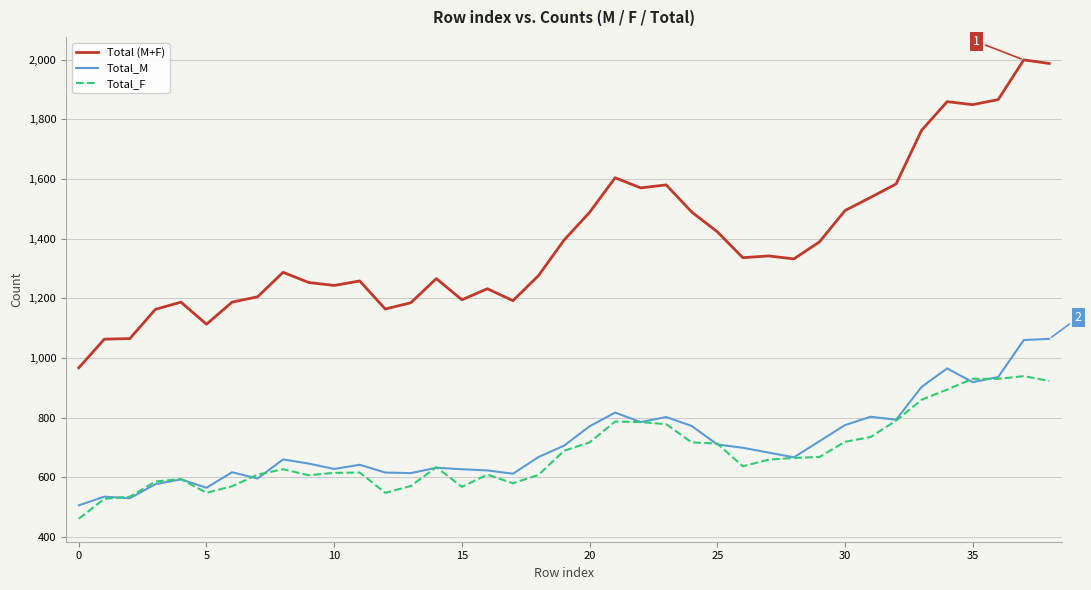

Which series has the largest range (max minus min)?

Total (M+F)